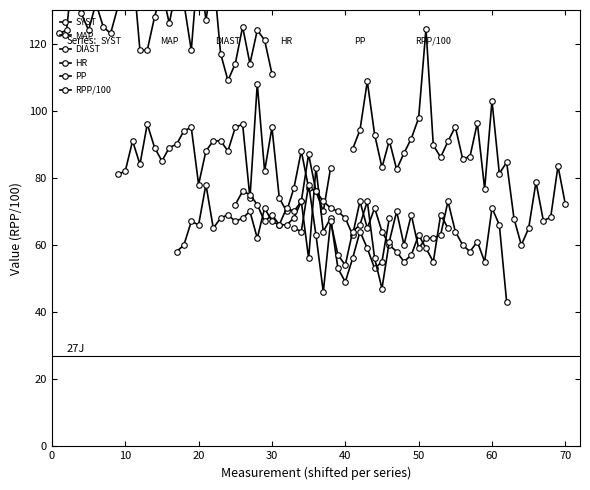

Reading left to right, what are all the values shown in this chart?

SYST: 123.0	124.0	145.0	129.0	124.0	132.0	125.0	123.0	131.0	134.0	143.0	118.0	118.0	128.0	136.0	126.0	137.0	132.0	118.0	145.0	127.0	141.0	117.0	109.0	114.0	125.0	114.0	124.0	121.0	111.0
MAP: 81.0	82.0	91.0	84.0	96.0	89.0	85.0	89.0	90.0	94.0	95.0	78.0	88.0	91.0	91.0	88.0	95.0	96.0	74.0	108.0	82.0	95.0	74.0	70.0	77.0	88.0	77.0	76.0	70.0	83.0
DIAST: 58.0	60.0	67.0	66.0	78.0	65.0	68.0	69.0	67.0	68.0	70.0	62.0	71.0	67.0	66.0	66.0	68.0	73.0	56.0	83.0	64.0	68.0	53.0	49.0	56.0	64.0	59.0	53.0	55.0	68.0
HR: 72.0	76.0	75.0	72.0	67.0	69.0	66.0	71.0	70.0	73.0	87.0	76.0	73.0	71.0	70.0	68.0	63.0	73.0	65.0	71.0	64.0	60.0	58.0	55.0	57.0	63.0	59.0	55.0	69.0	65.0
PP: 65.0	64.0	78.0	63.0	46.0	67.0	57.0	54.0	64.0	66.0	73.0	56.0	47.0	61.0	70.0	60.0	69.0	59.0	62.0	62.0	63.0	73.0	64.0	60.0	58.0	61.0	55.0	71.0	66.0	43.0
RPP/100: 88.6	94.2	108.8	92.9	83.1	91.1	82.5	87.3	91.7	97.8	124.4	89.7	86.1	90.9	95.2	85.7	86.3	96.4	76.7	103.0	81.3	84.6	67.9	60.0	65.0	78.8	67.3	68.2	83.5	72.2